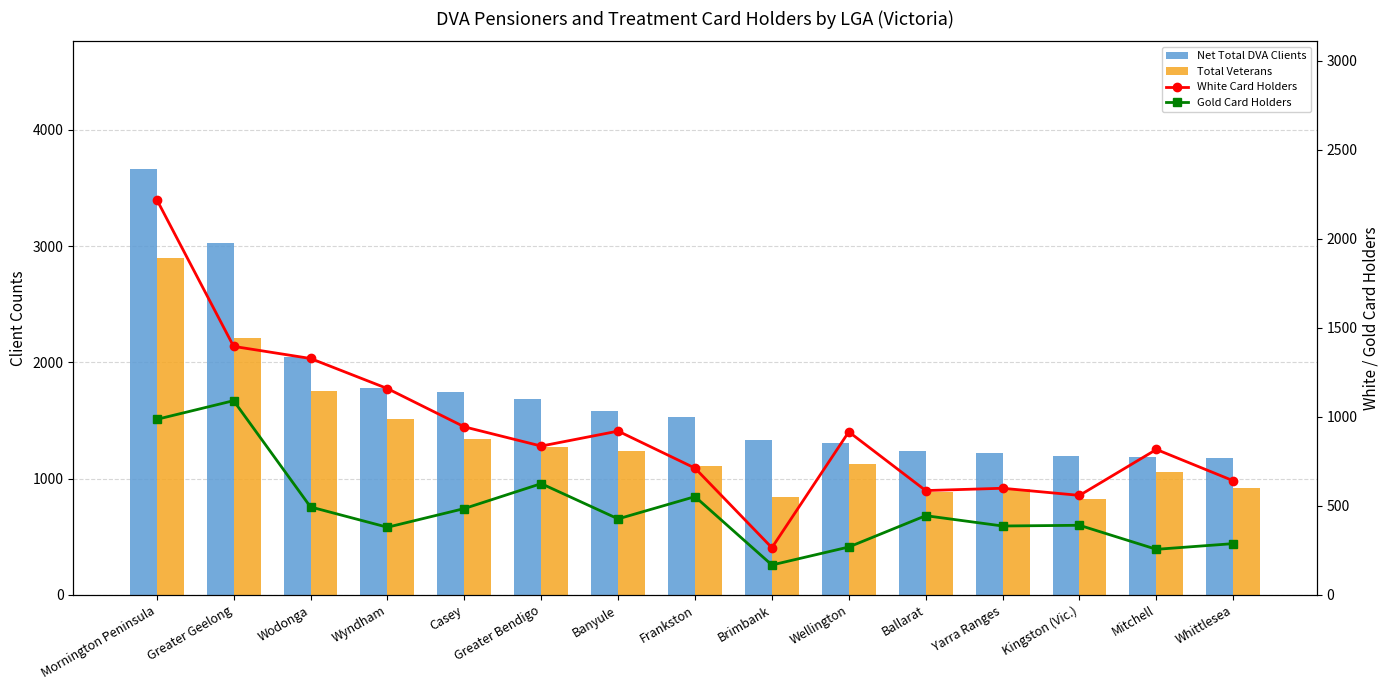

How many series are shown in this chart?

4